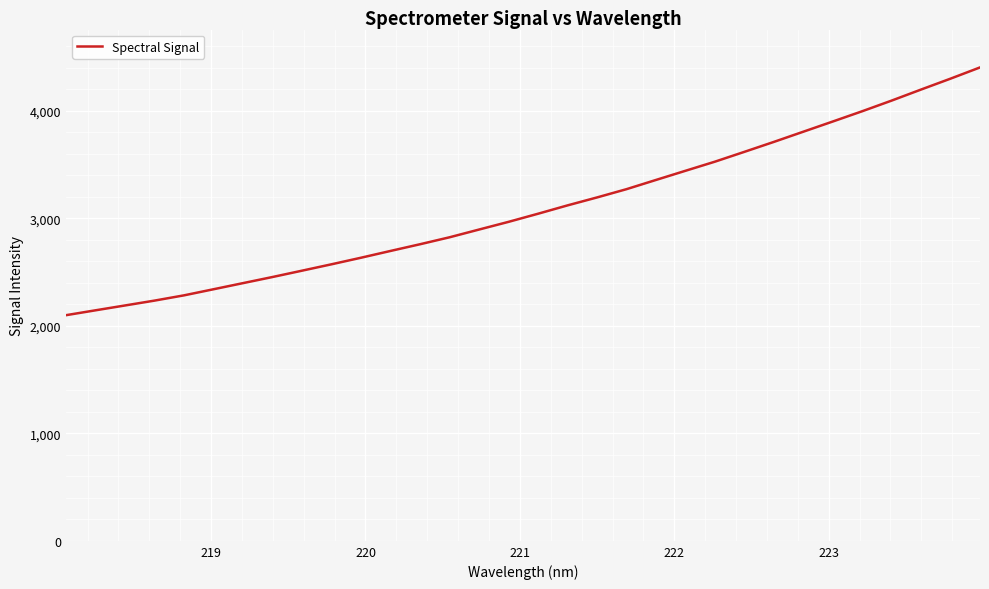

What is the maximum value shown in the chart?

4401.9